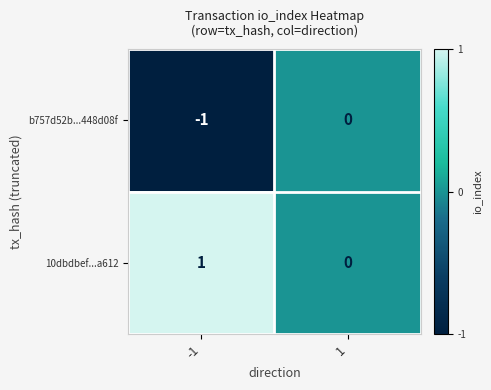

List the series in order of their overall mean, highest first.

10dbdbef...a612, b757d52b...448d08f